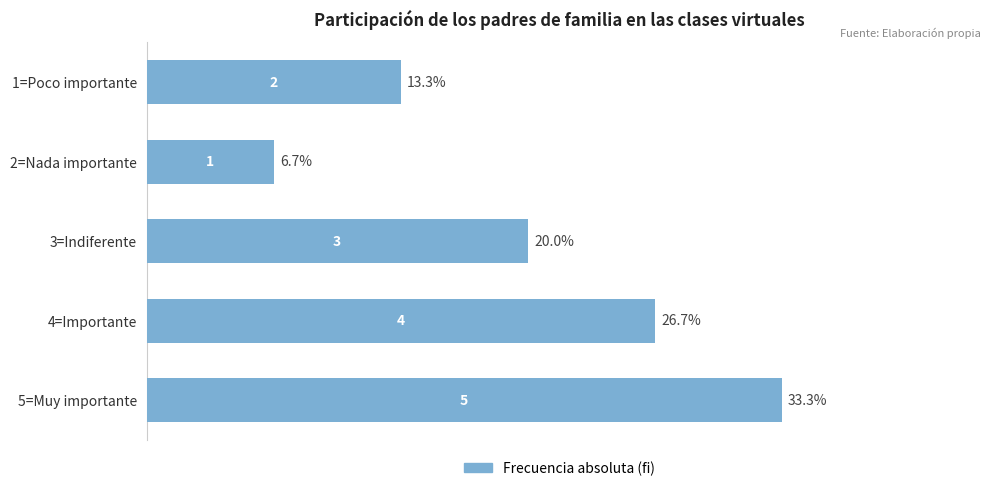

The value at 2=Nada importante is 1. True or false?

True